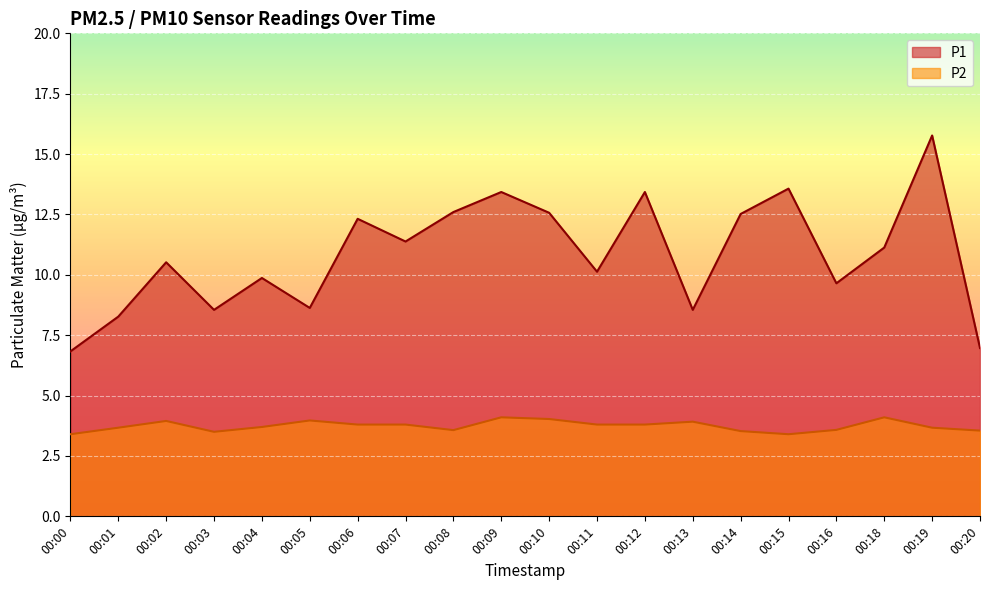

How many interior local peaks does the P2 series have?

5